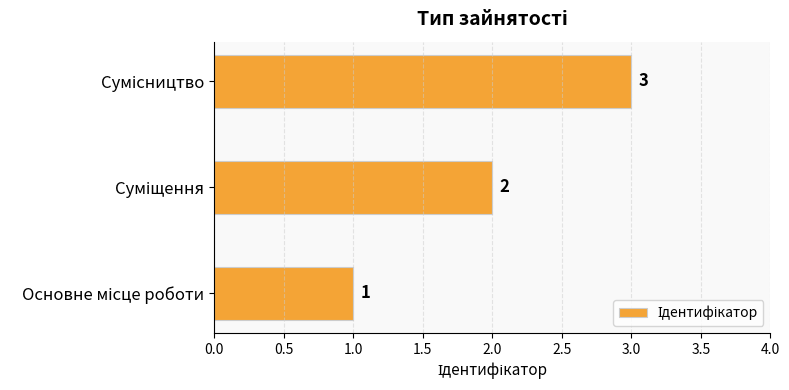

What is the maximum value shown in the chart?

3